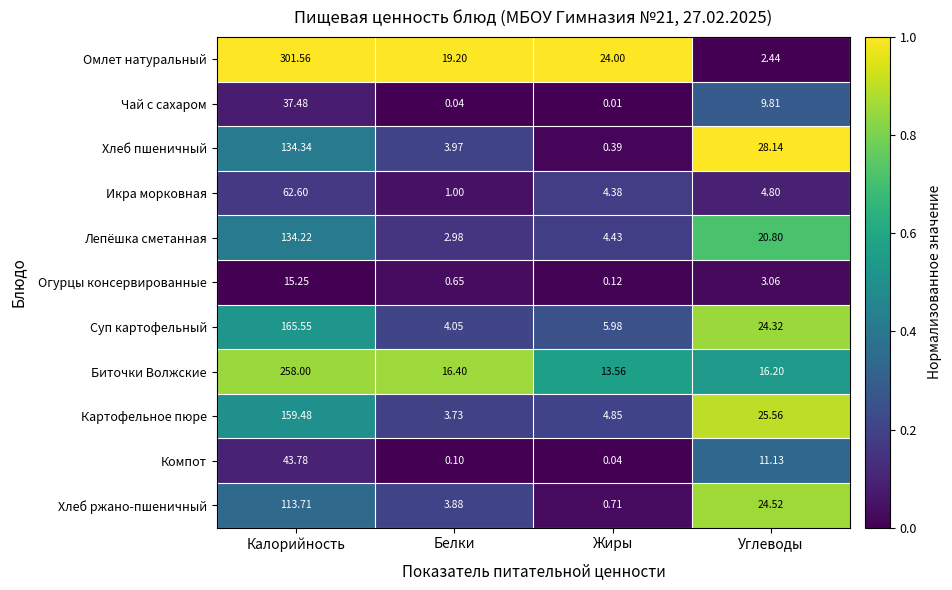

Which series has the largest range (max minus min)?

Омлет натуральный